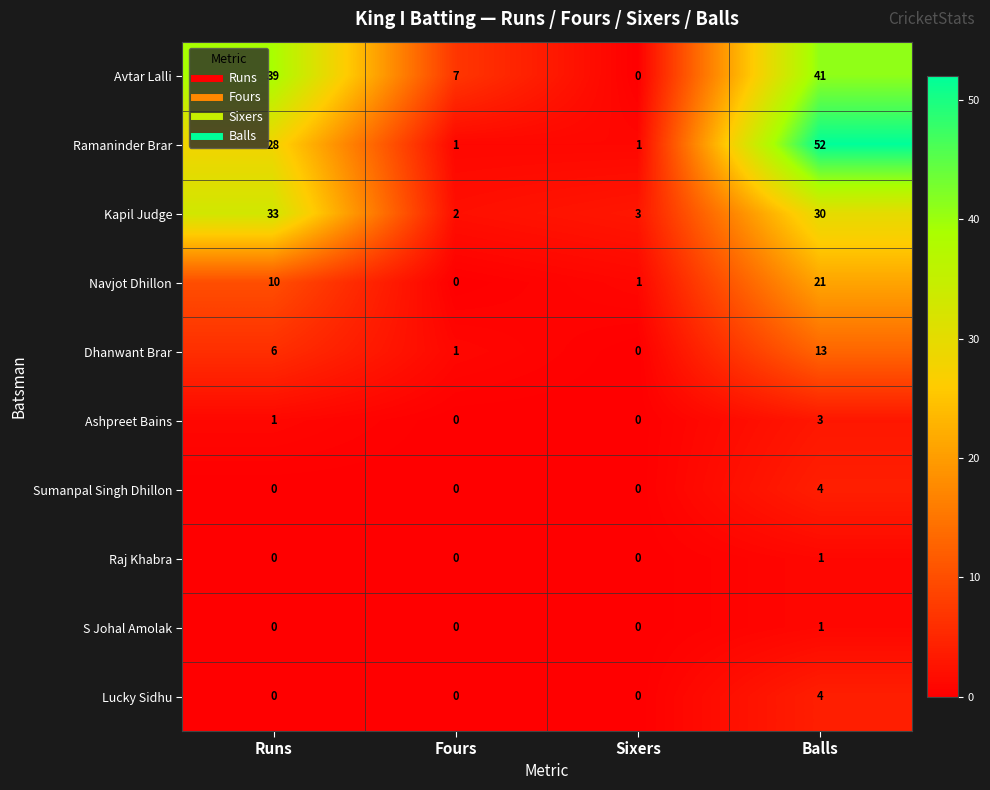

Which series has the widest spread of values?

Ramaninder Brar